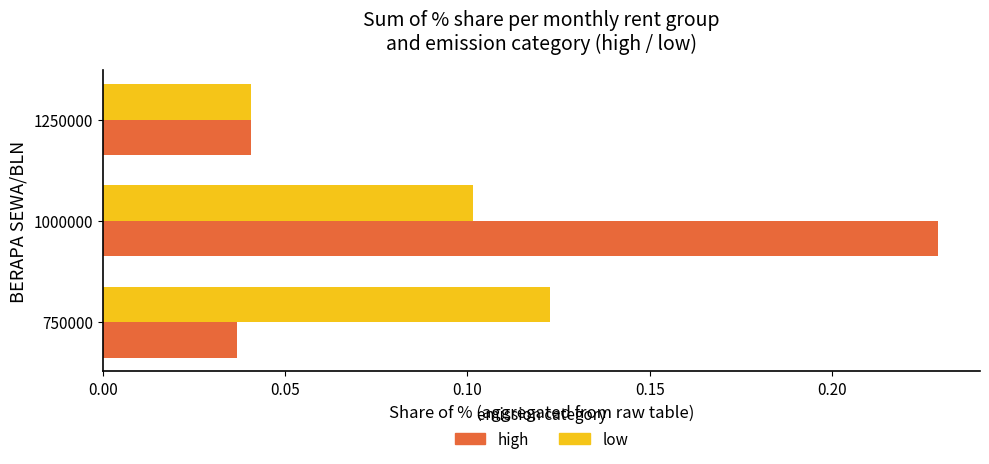

What is the sum of all high values?

0.3